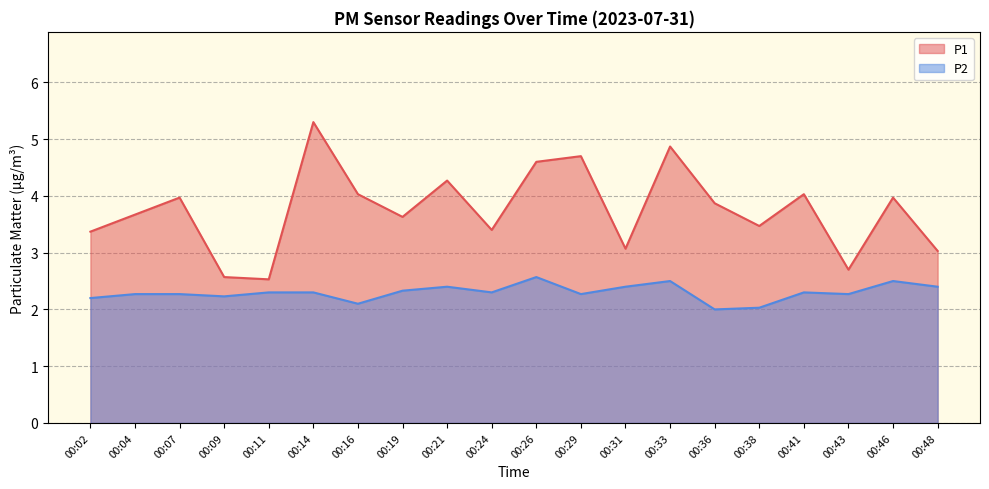

Reading left to right, extract all data points from this chart.

P1: 3.4	3.7	4.0	2.6	2.5	5.3	4.0	3.6	4.3	3.4	4.6	4.7	3.1	4.9	3.9	3.5	4.0	2.7	4.0	3.0
P2: 2.2	2.3	2.3	2.2	2.3	2.3	2.1	2.3	2.4	2.3	2.6	2.3	2.4	2.5	2.0	2.0	2.3	2.3	2.5	2.4